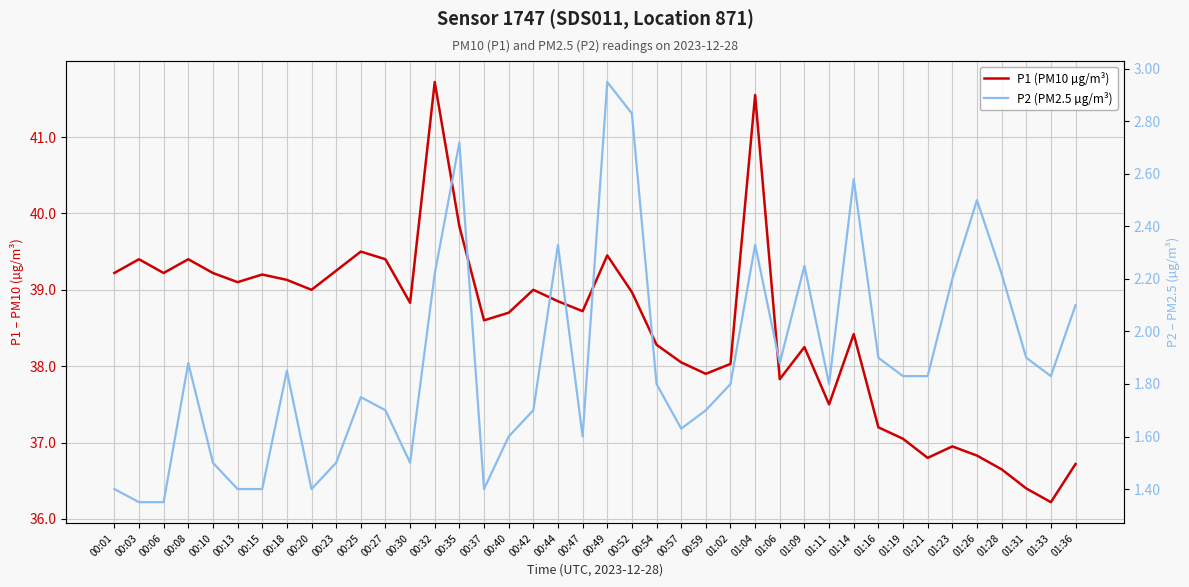

How many values in the P1 (PM10 µg/m³) series are below 38?

12